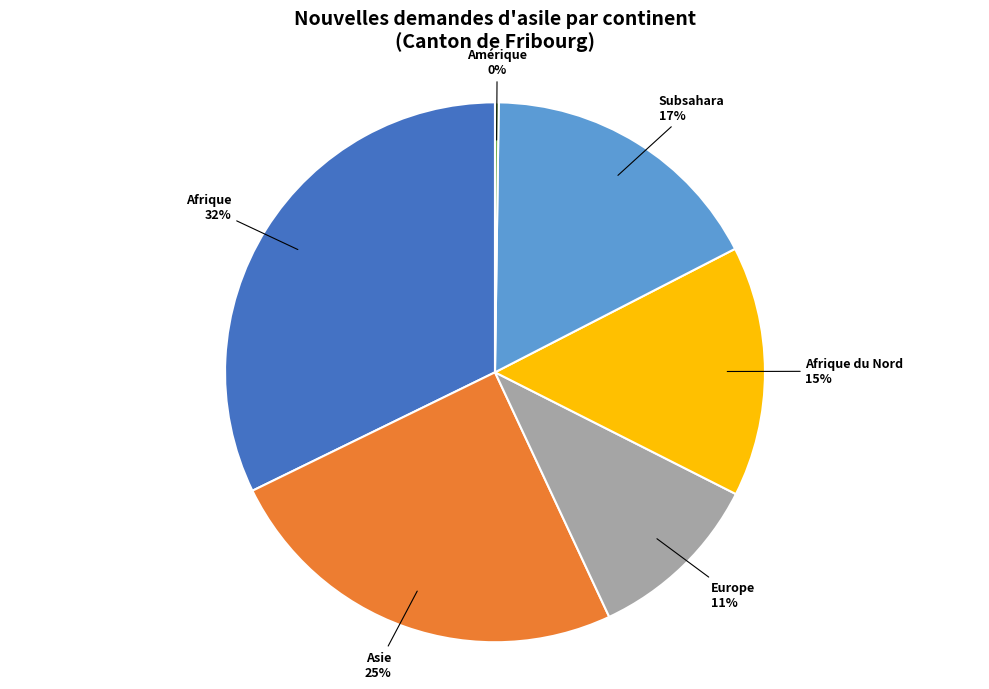

Combined, do Asie and Europe account for over 50%?

No